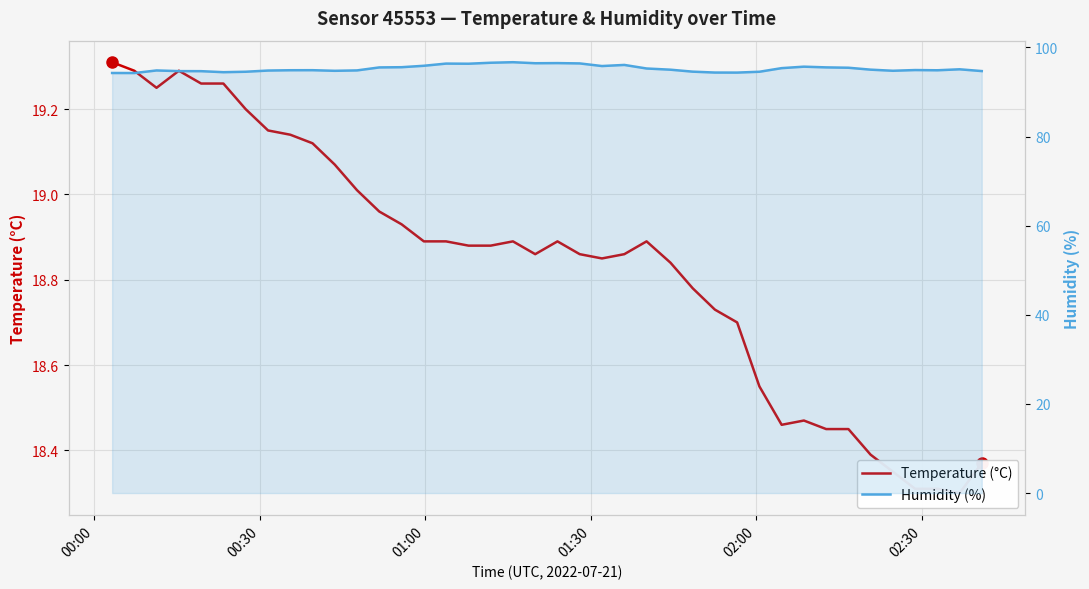

Which series has the widest spread of values?

Humidity (%)